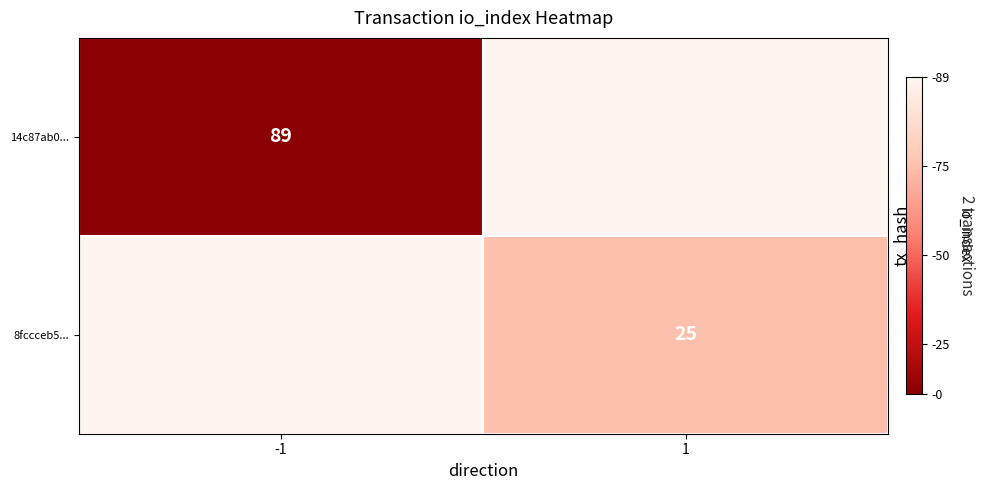

True or false: 14c87ab0... has a value of 31 at -1.

False